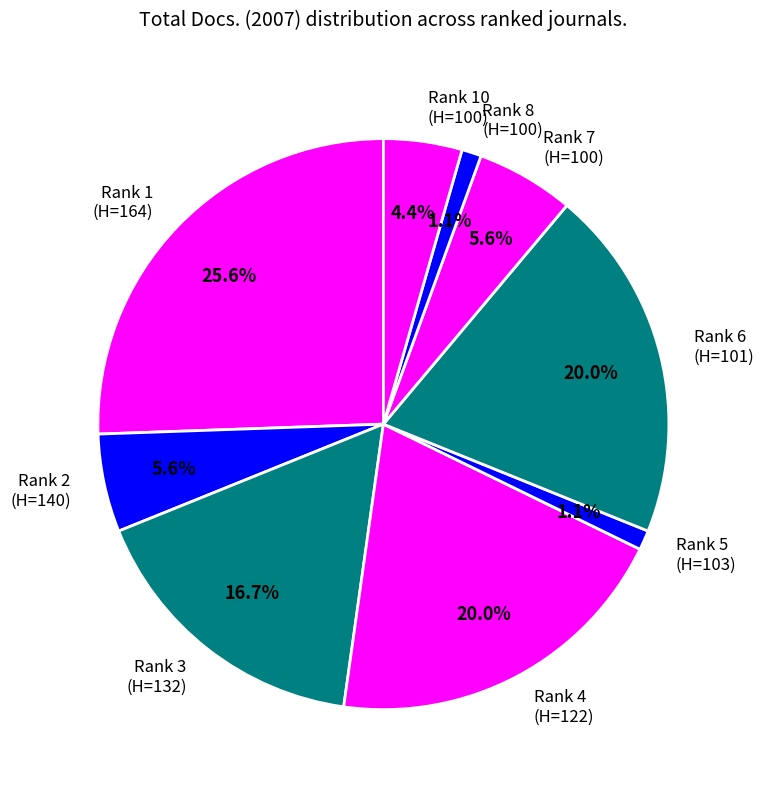

Which slice is the largest?

Rank 1 (H=164)